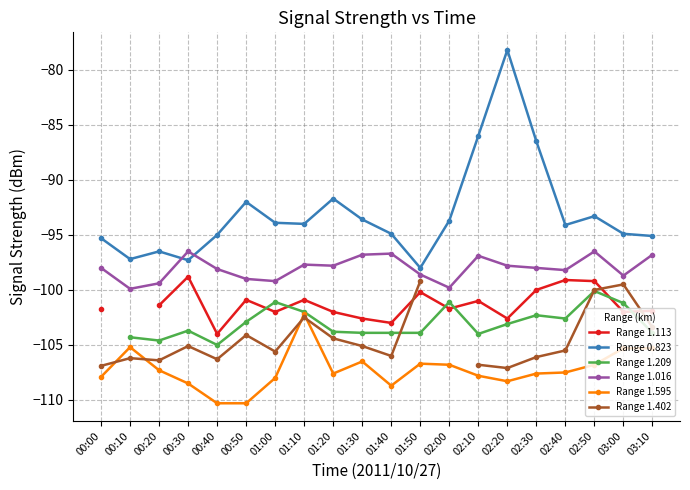

At how many categories does at least one series exceed -108?

20